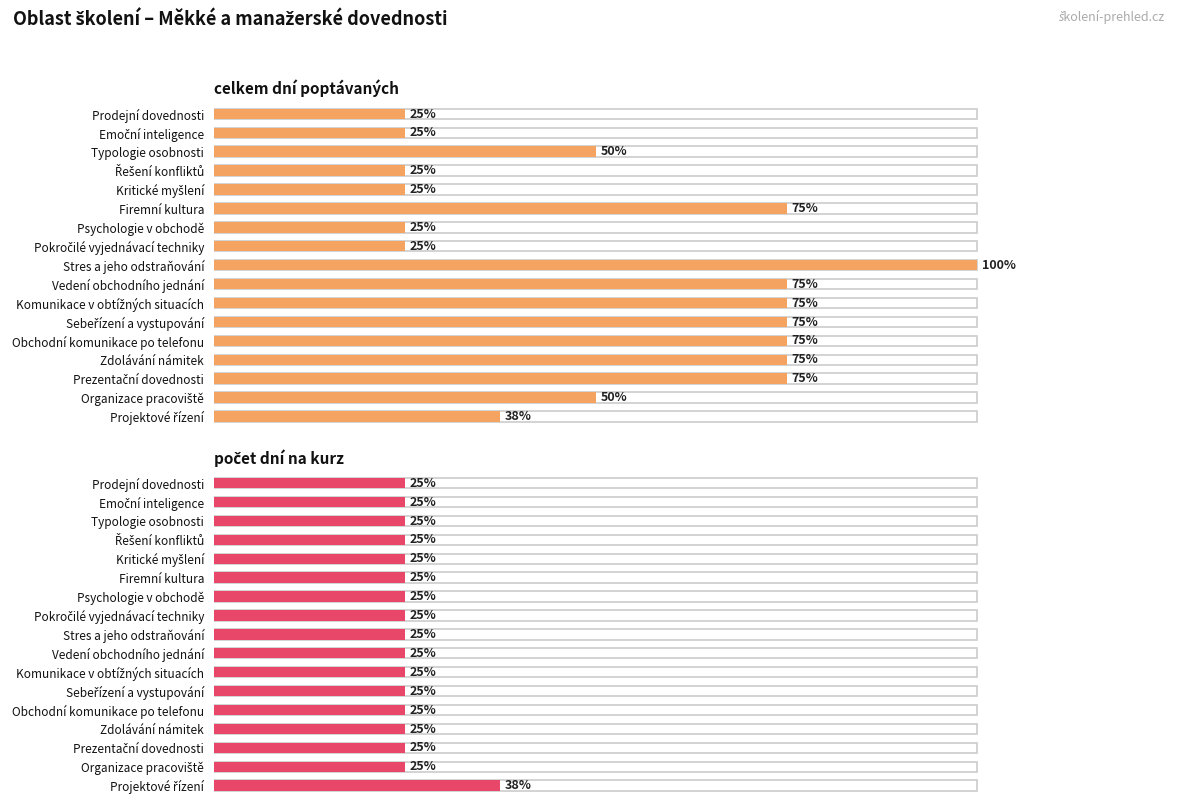

Which series has the largest total across all categories?

celkem dní poptávaných